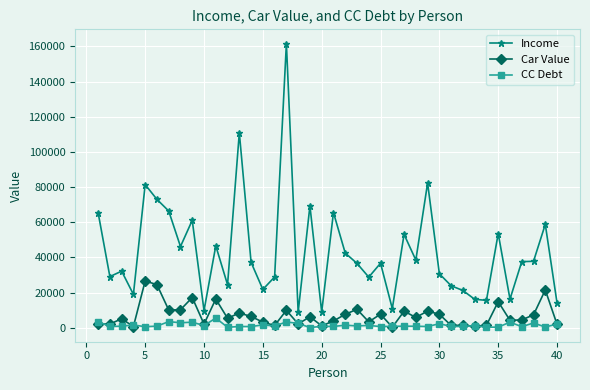

What is the highest value of the CC Debt series?

5520